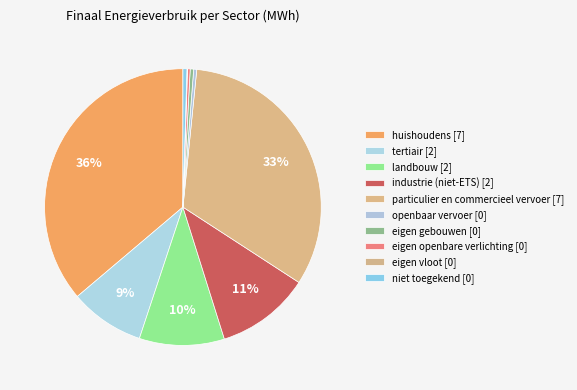

Rank the categories by value from lowest to highest.

eigen vloot, eigen openbare verlichting, openbaar vervoer, eigen gebouwen, niet toegekend, tertiair, landbouw, industrie (niet-ETS), particulier en commercieel vervoer, huishoudens